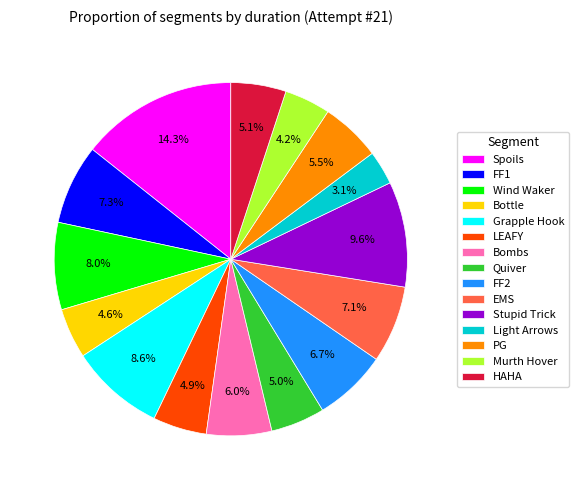

Which has a higher value, Light Arrows or Bottle?

Bottle